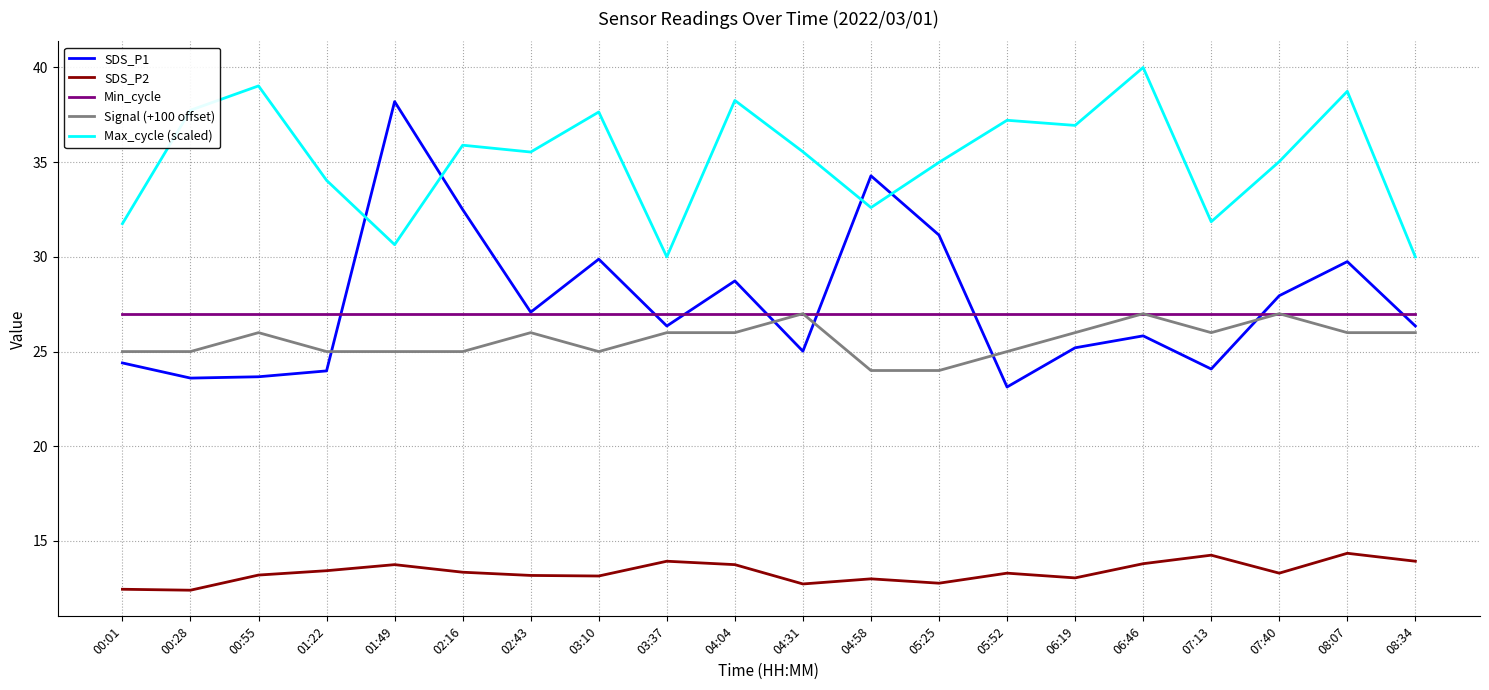

Which series changed the most between 05:52 and 08:07?

SDS_P1